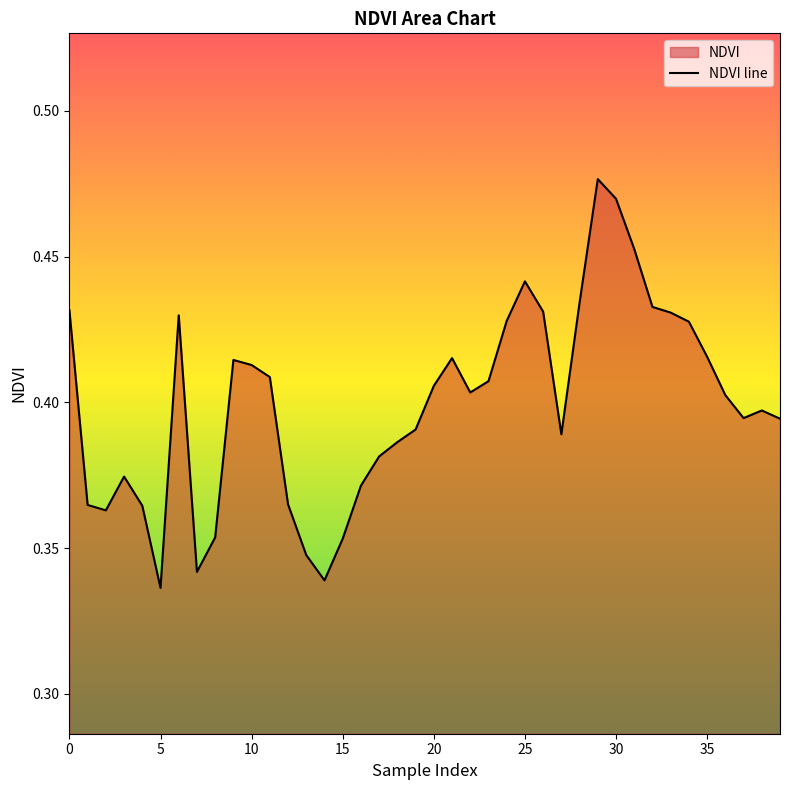

At which category does the chart reach its minimum across all series?

5